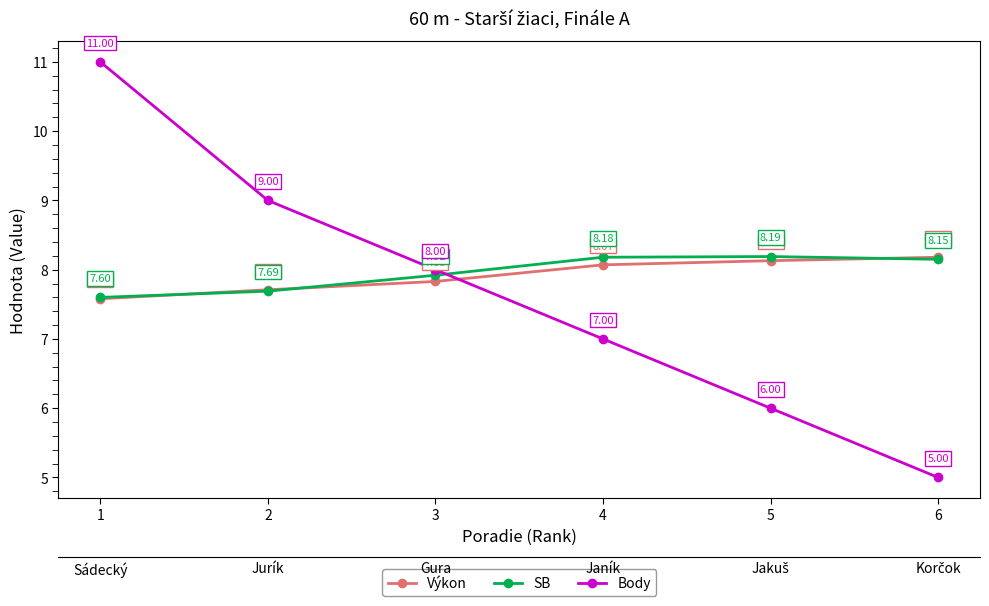

Which series has the largest range (max minus min)?

Body